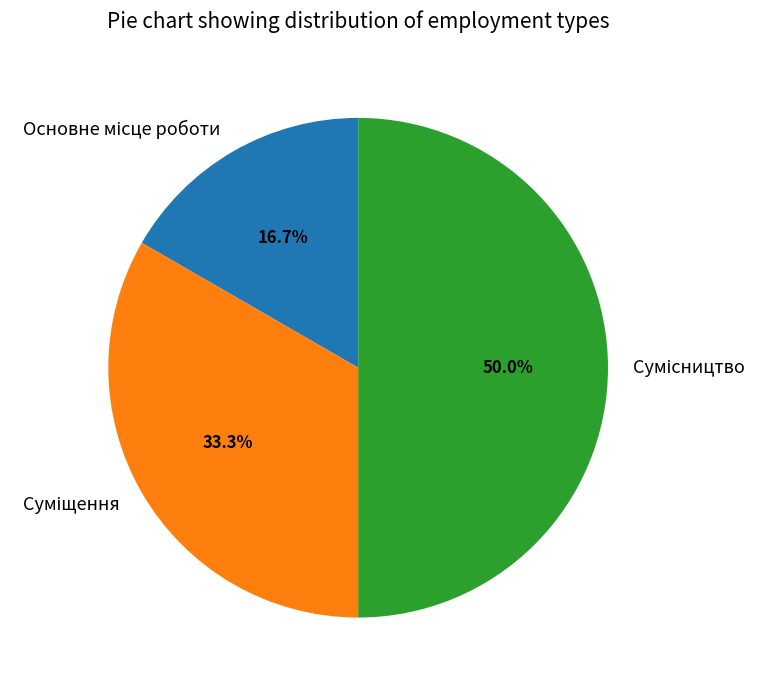

What percentage is the Суміщення slice, to the nearest percent?

33%